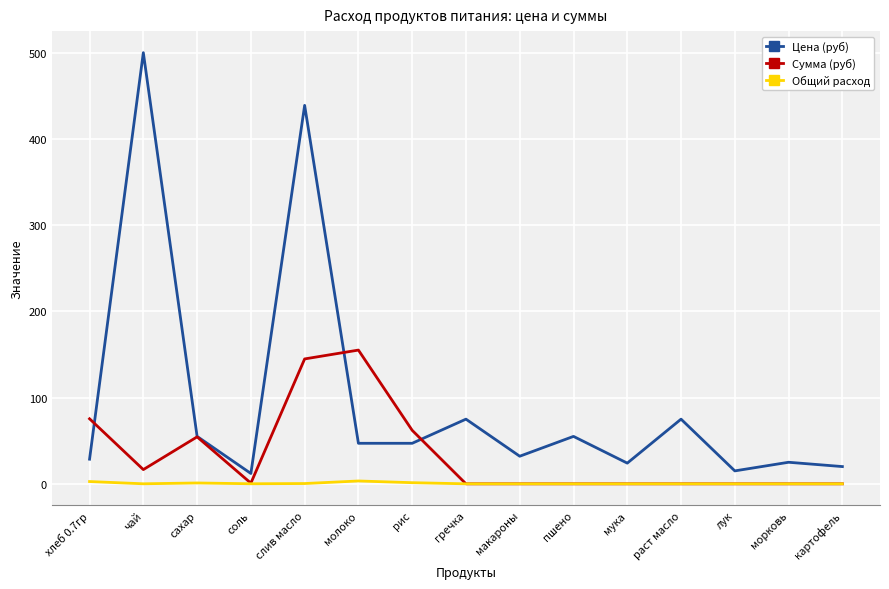

True or false: Общий расход has a value of 2.6 at хлеб 0.7гр.

True